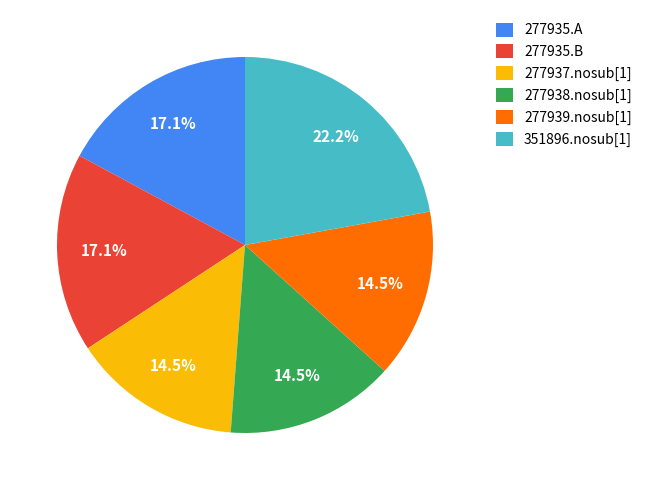

To the nearest percent, what is the combined percentage of 277935.A and 277935.B?

34%